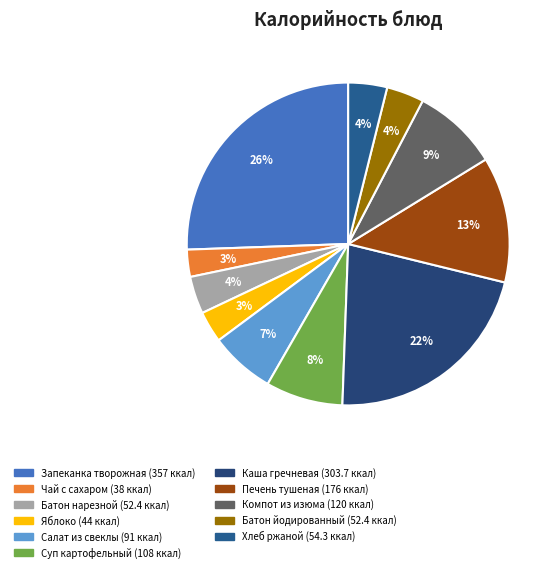

How many slices are in this pie chart?

11